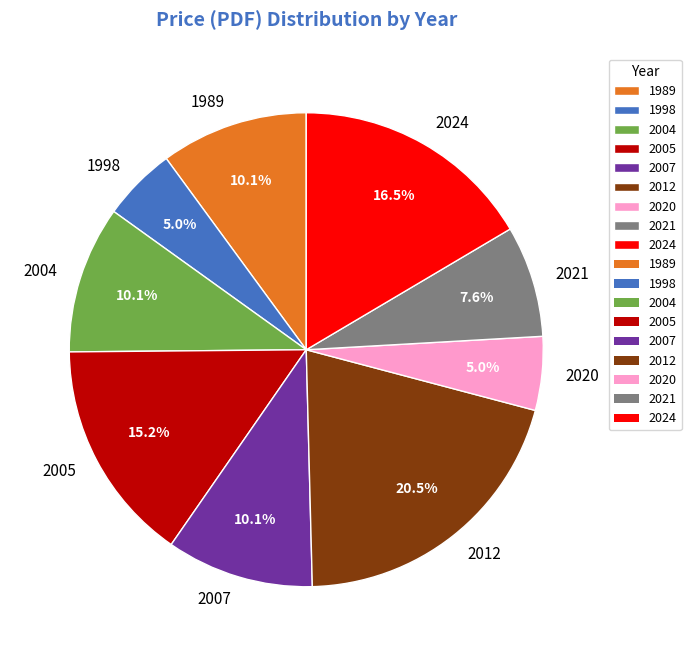

Which slice is the largest?

2012